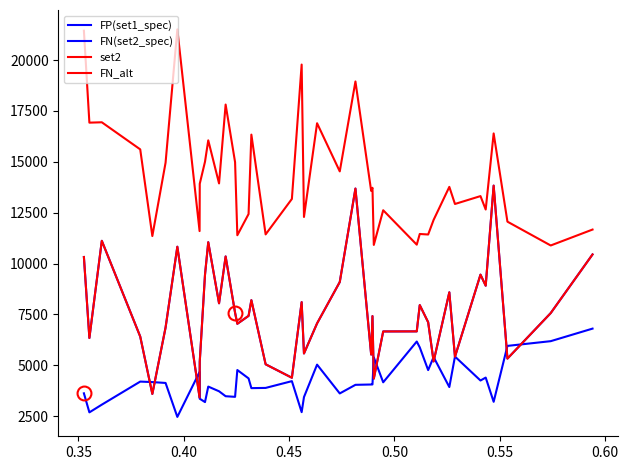

What is the highest value of the set2 series?

21507